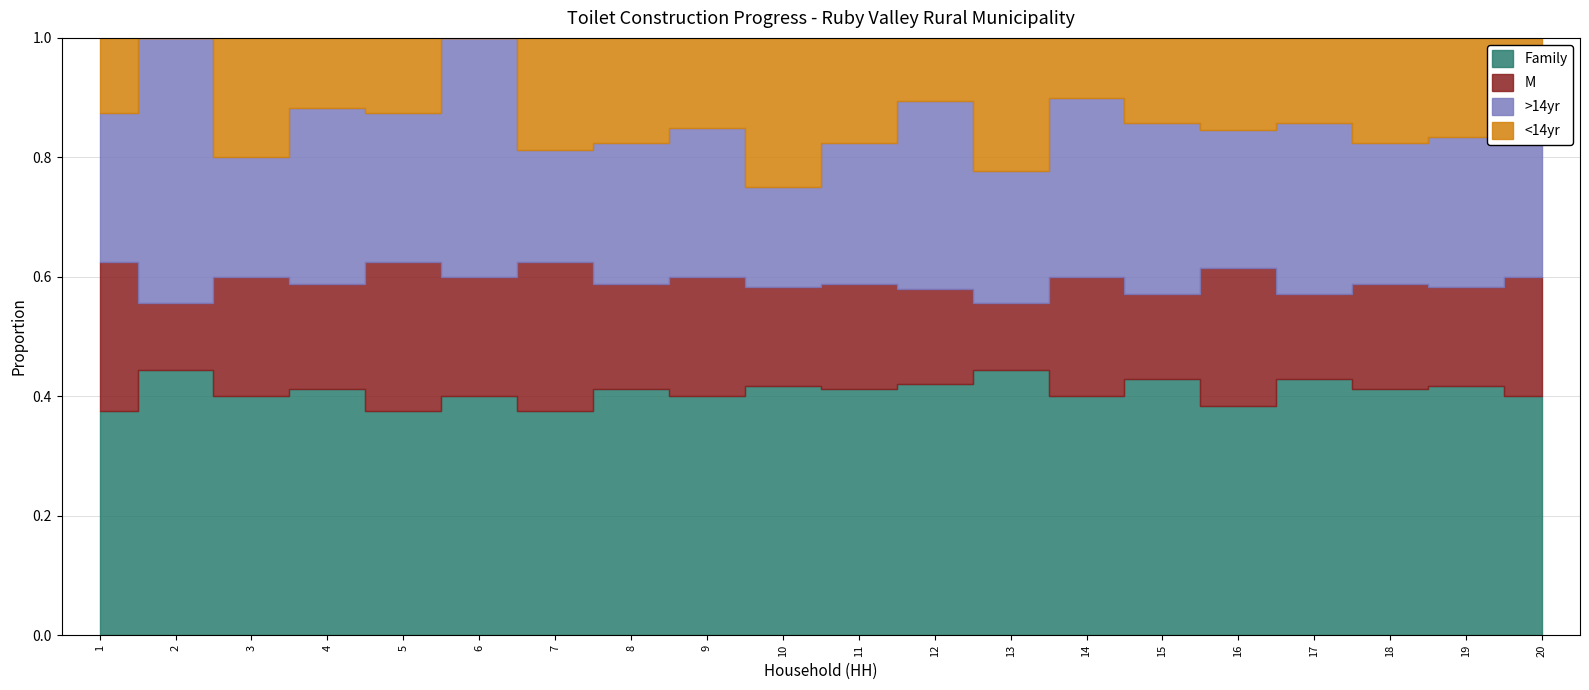

How many data points in <14yr are less than 2?

7